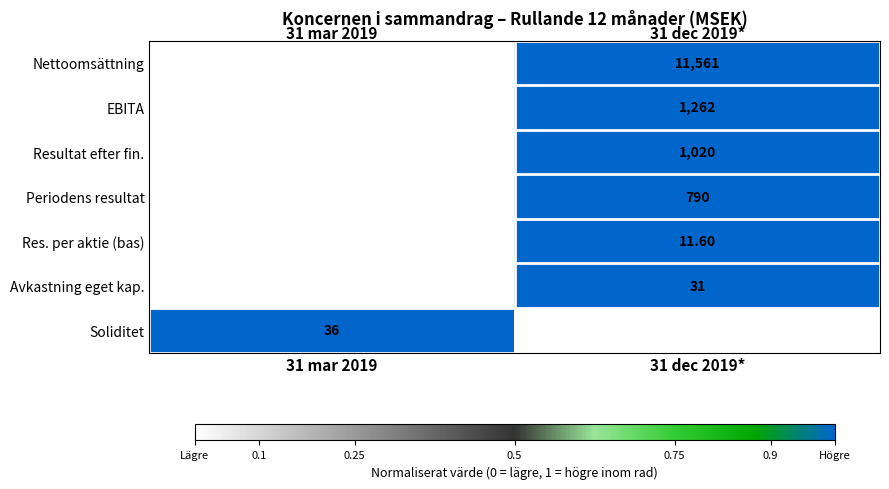

Which series has the widest spread of values?

Nettoomsättning